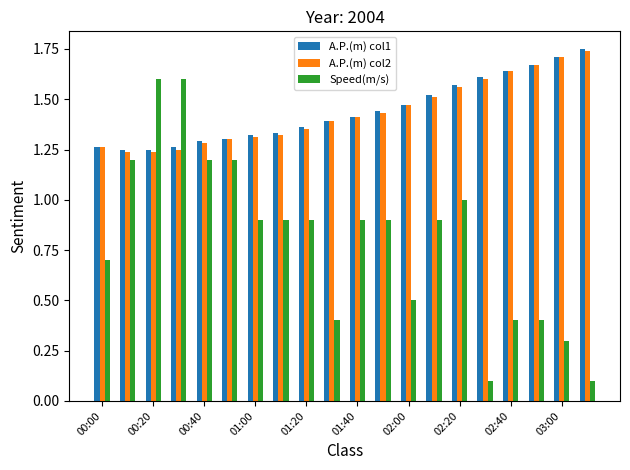

Which series has the largest range (max minus min)?

Speed(m/s)